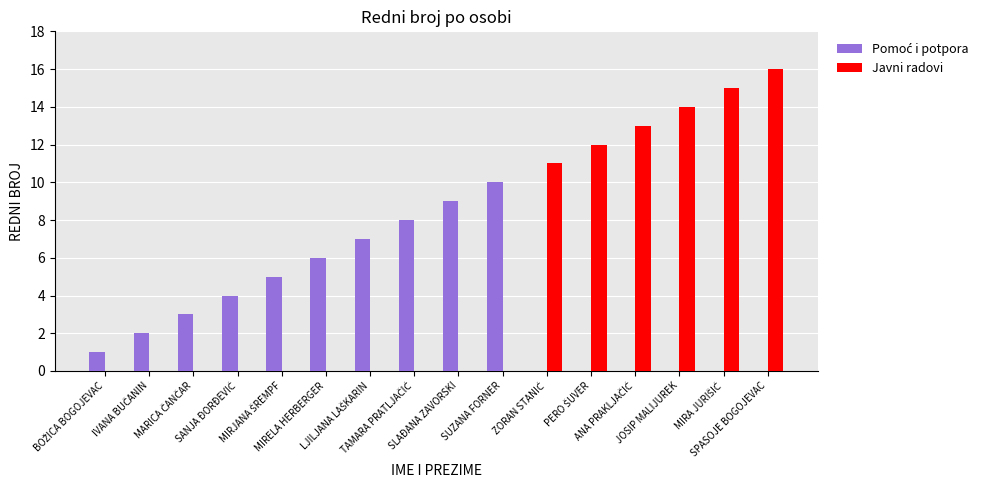

What is the greatest value displayed?

16